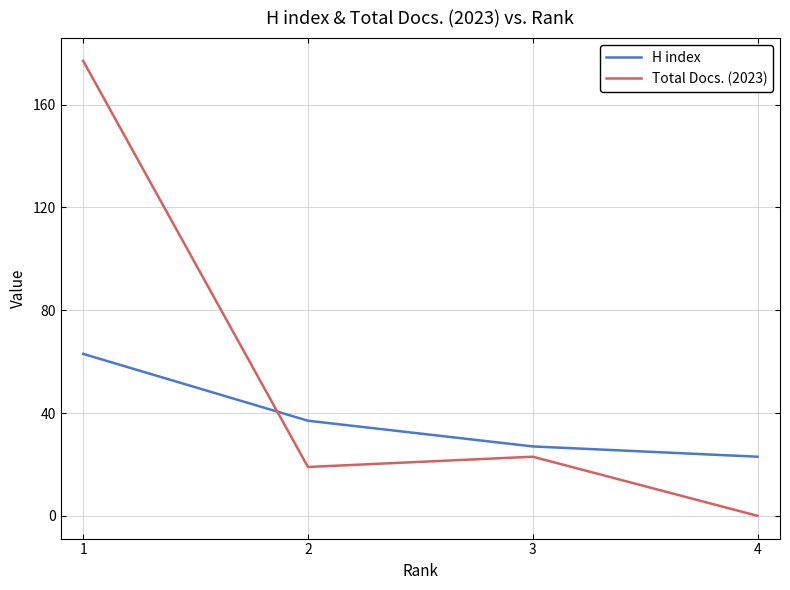

At how many categories does at least one series exceed 149?

1